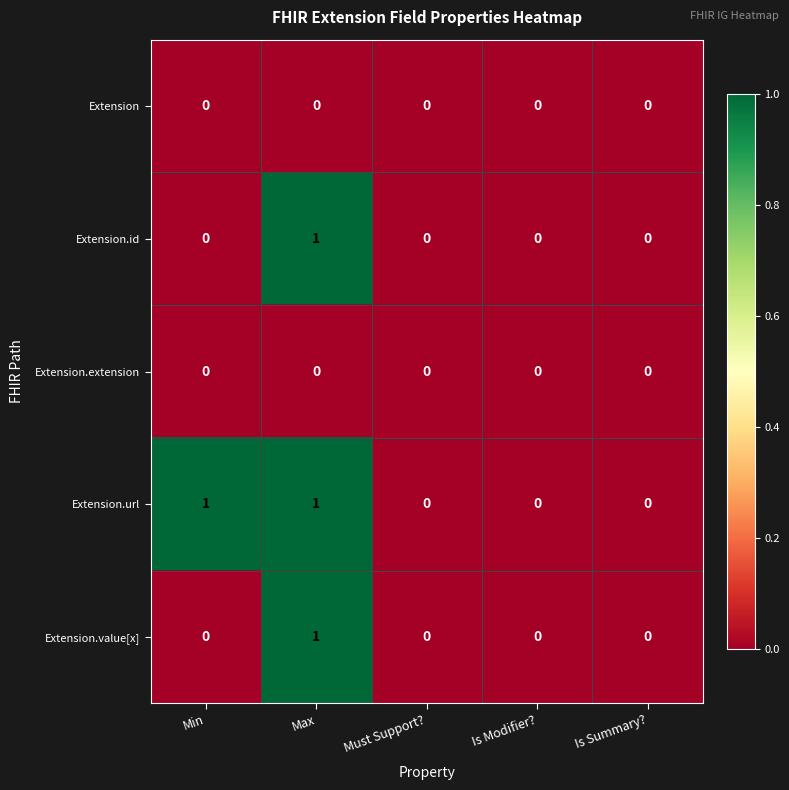

True or false: Extension.url has a value of 0 at Is Modifier?.

True